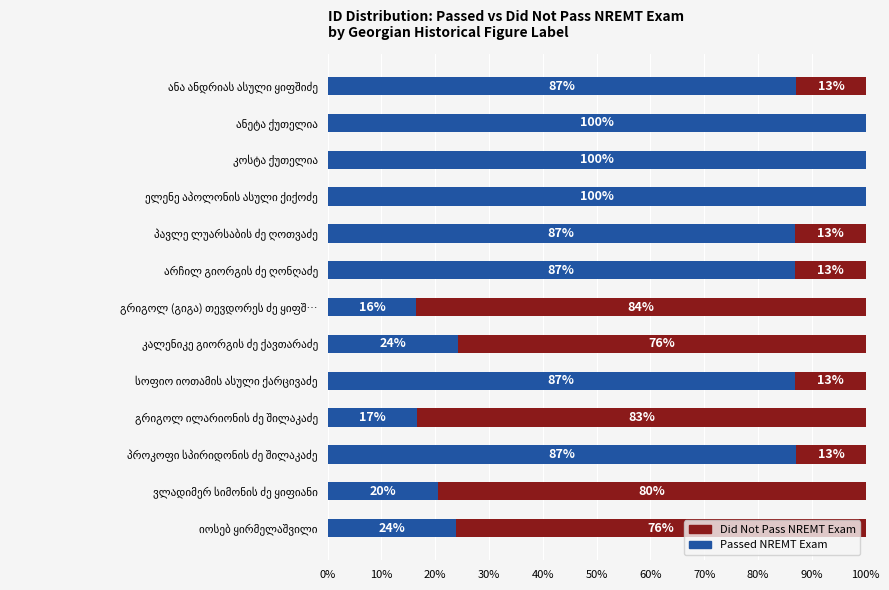

What are all the series names shown in the legend?

Did Not Pass NREMT Exam, Passed NREMT Exam